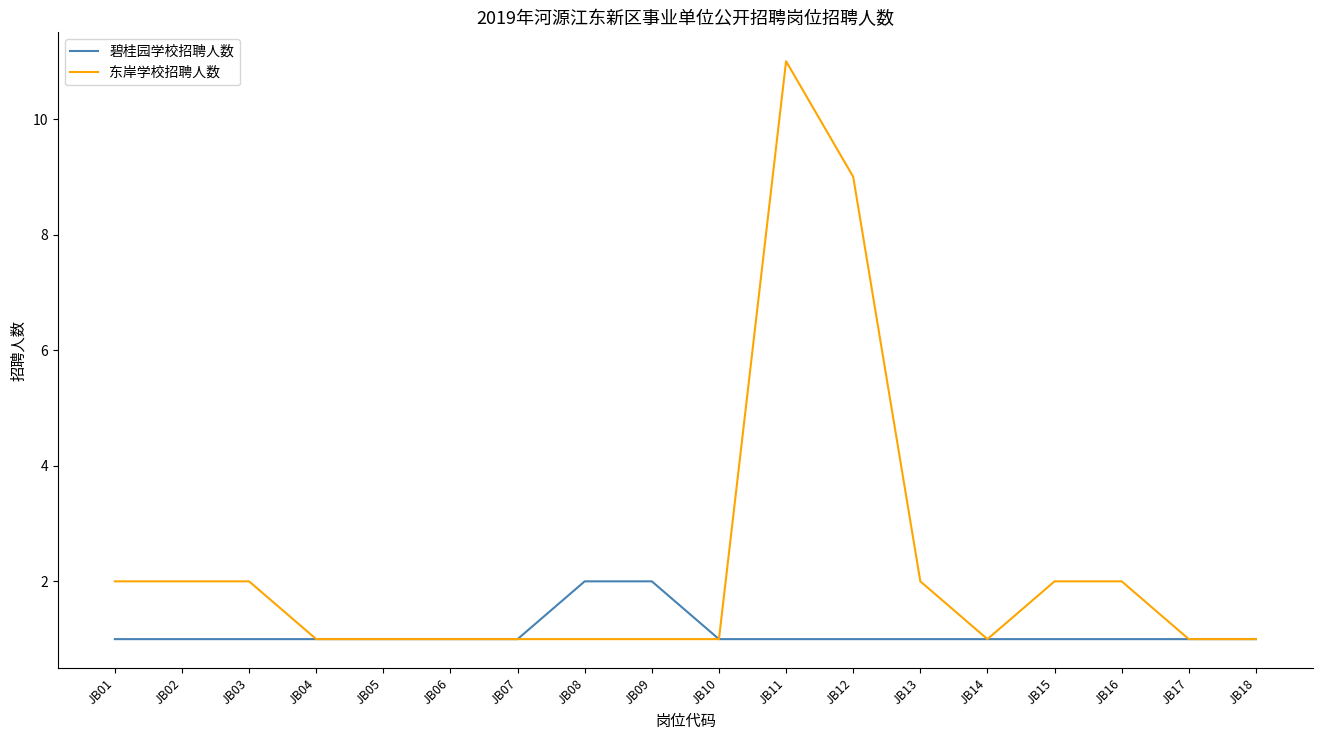

Which series has the largest total across all categories?

东岸学校招聘人数